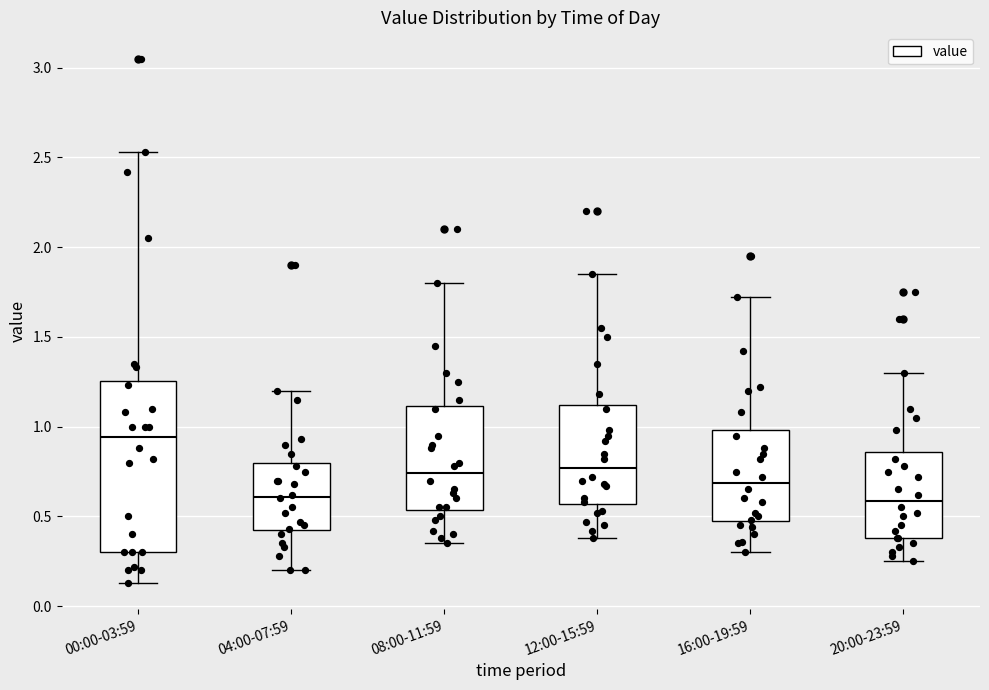

Reading left to right, read every box against the y-axis: the position of its median line, the range the box covers, and the ends of its whiskers. The values are not printed on the chart, so give them approximately, as read against the axis.

00:00-03:59: median 0.95, box 0.30 to 1.25, whiskers 0.15 to 2.55
04:00-07:59: median 0.60, box 0.40 to 0.80, whiskers 0.20 to 1.20
08:00-11:59: median 0.75, box 0.55 to 1.10, whiskers 0.35 to 1.80
12:00-15:59: median 0.75, box 0.55 to 1.10, whiskers 0.40 to 1.85
16:00-19:59: median 0.70, box 0.45 to 1.00, whiskers 0.30 to 1.70
20:00-23:59: median 0.60, box 0.40 to 0.85, whiskers 0.25 to 1.30